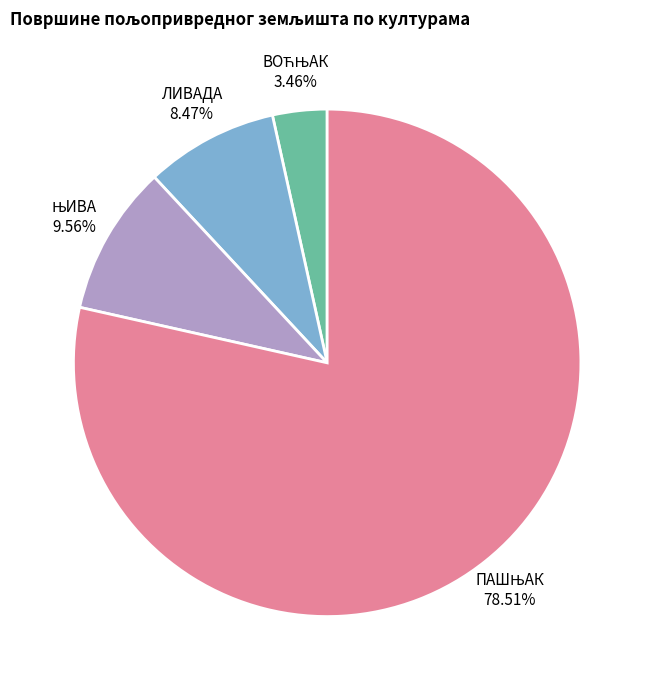

Is there any slice that represents more than half of the pie?

Yes